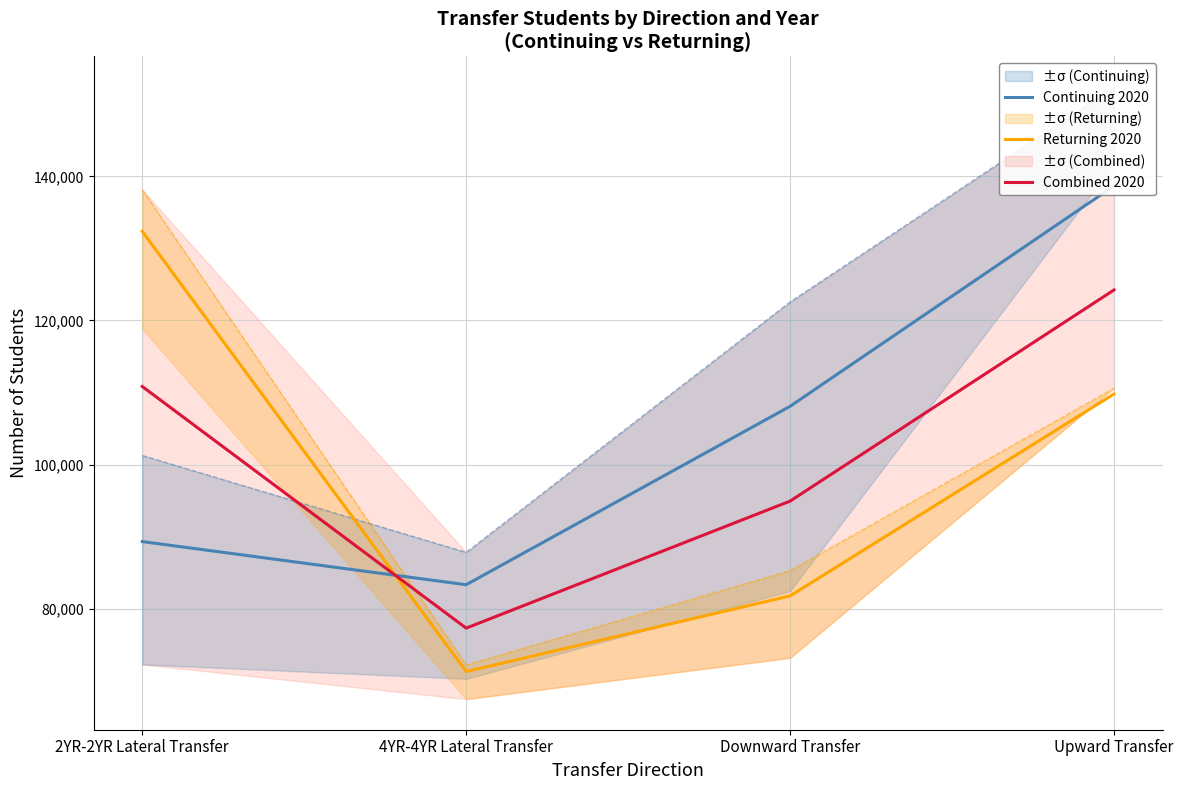

What is the minimum value shown in the chart?

71263.0